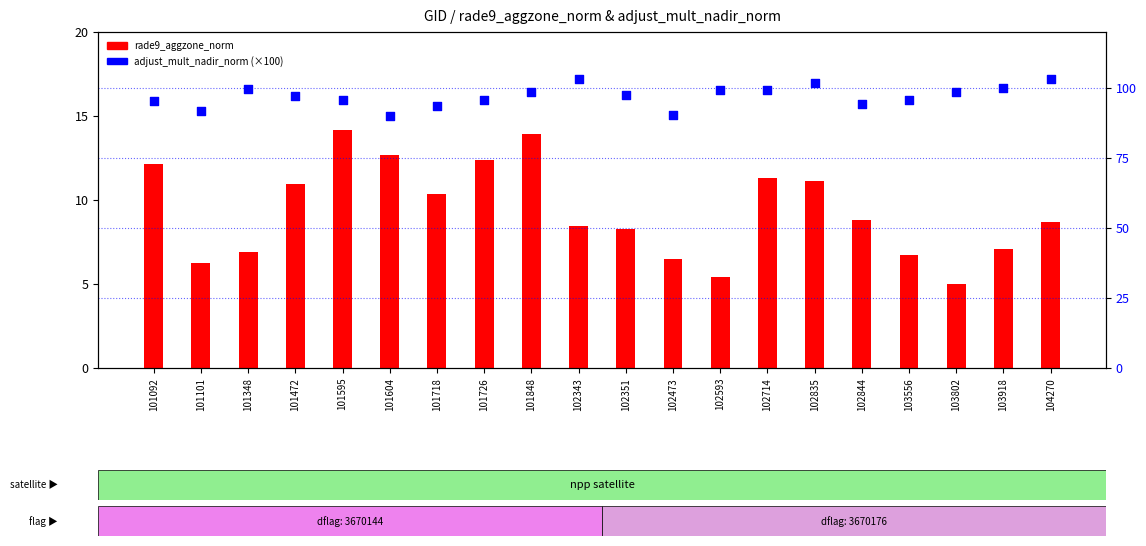

Is the value of rade9_aggzone_norm at 103802 greater than the value of adjust_mult_nadir_norm (scaled) at 101726?

No